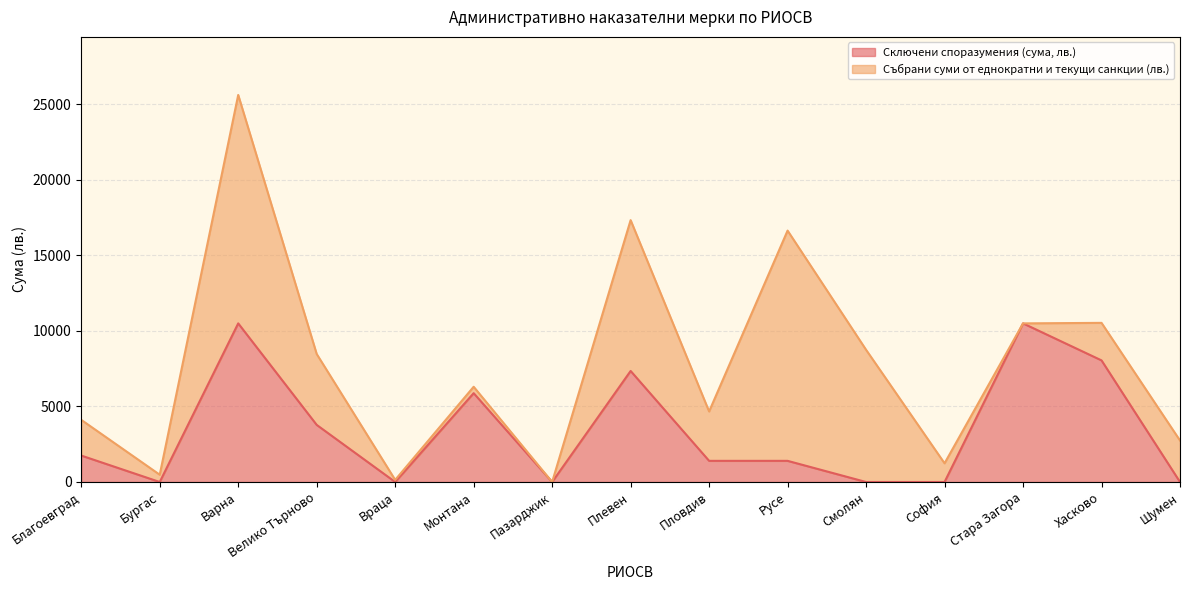

What is the sum of the values at Хасково and Шумен?

8050